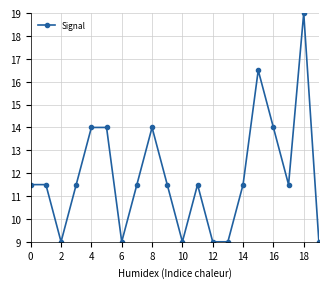

What is the smallest value displayed?

9.0